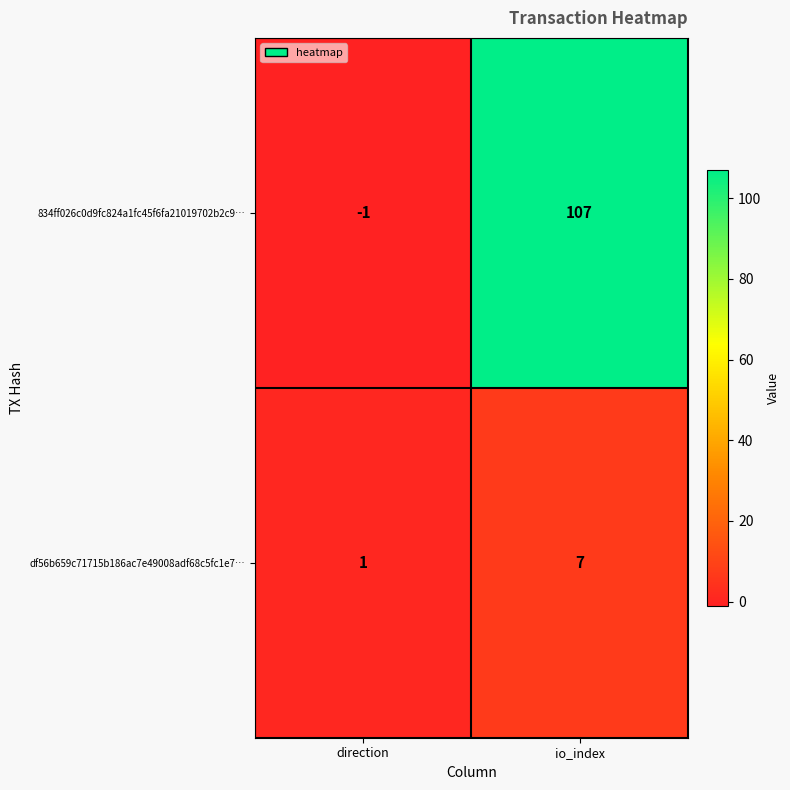

Which series has the largest range (max minus min)?

834ff026c0d9fc824a1fc45f6fa21019702b2c9…